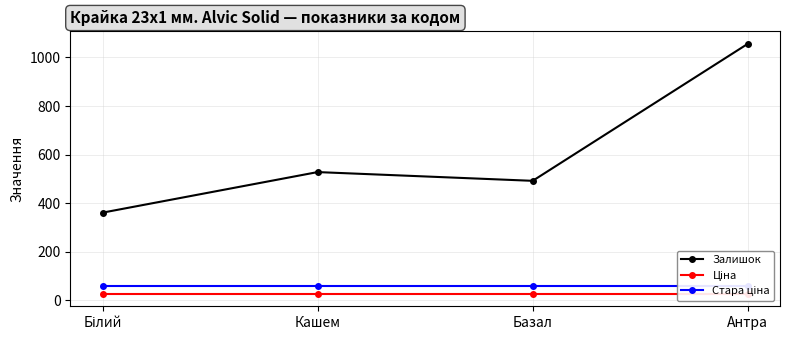

Rank the series by their maximum value, from highest to lowest.

Залишок, Стара ціна, Ціна